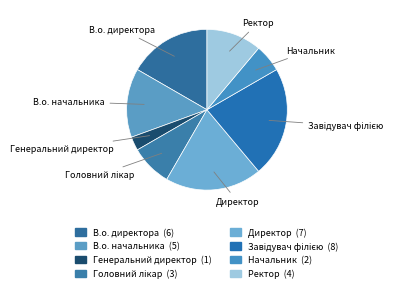

True or false: Ректор accounts for 6% of the total.

False